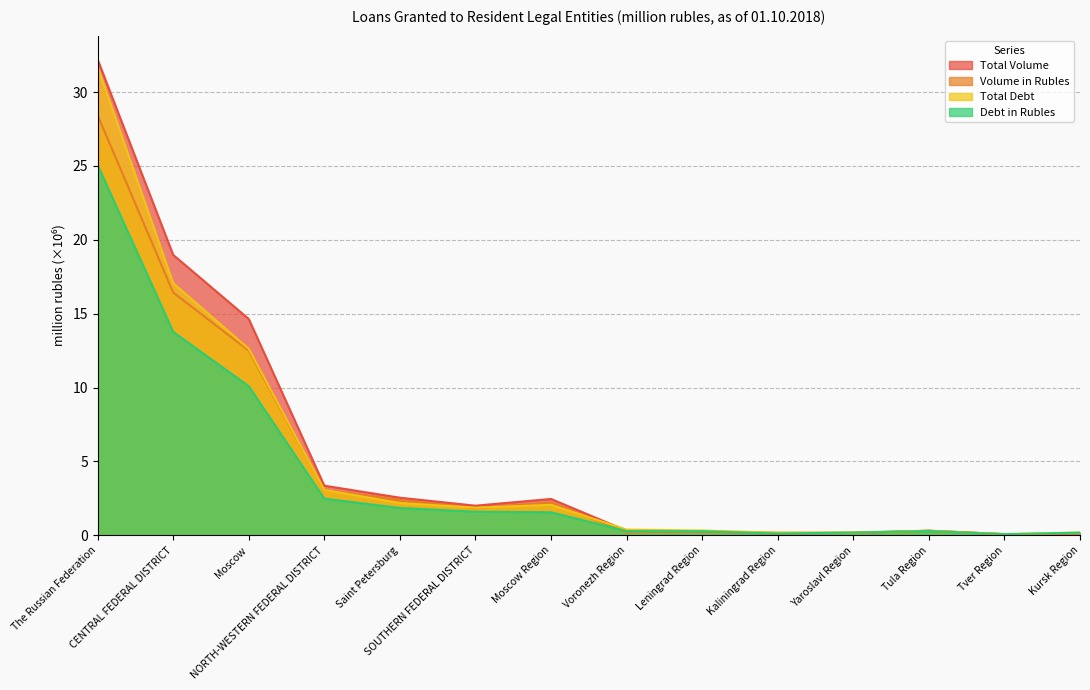

The Volume in Rubles series shows 2.2 at Moscow Region. True or false?

True